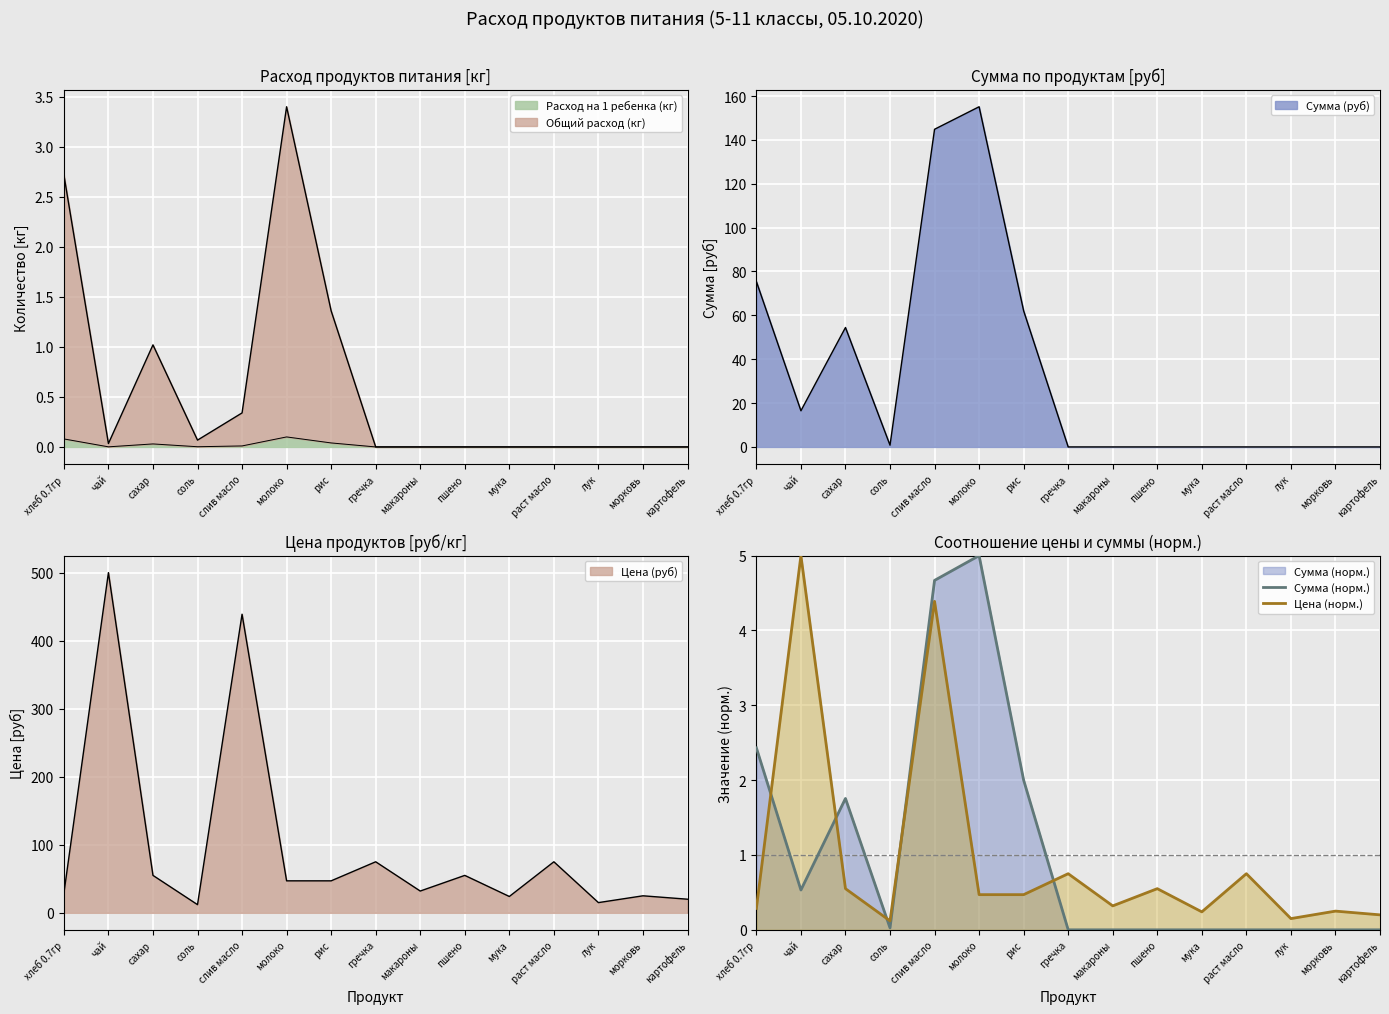

Reading left to right, transcribe all the data shown in this chart.

Сумма (норм.): хлеб 0.7гр=2.4	чай=0.5	сахар=1.8	соль=0.0	слив масло=4.7	молоко=5.0	рис=2.0	гречка=0.0	макароны=0.0	пшено=0.0	мука=0.0	раст масло=0.0	лук=0.0	морковь=0.0	картофель=0.0
Цена (норм.): хлеб 0.7гр=0.3	чай=5.0	сахар=0.5	соль=0.1	слив масло=4.4	молоко=0.5	рис=0.5	гречка=0.7	макароны=0.3	пшено=0.5	мука=0.2	раст масло=0.7	лук=0.1	морковь=0.2	картофель=0.2